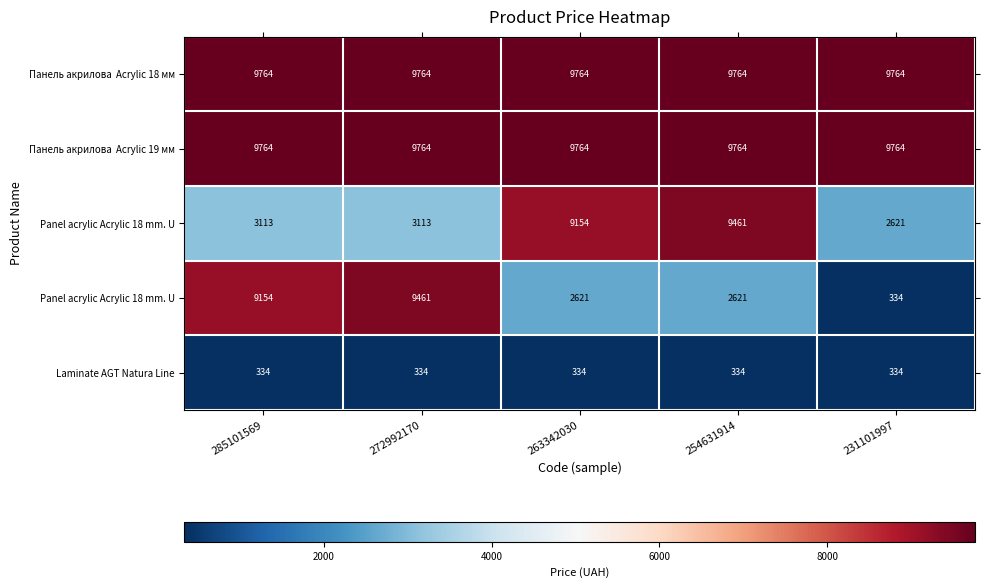

Between 231101997 and 285101569, which is larger?

231101997